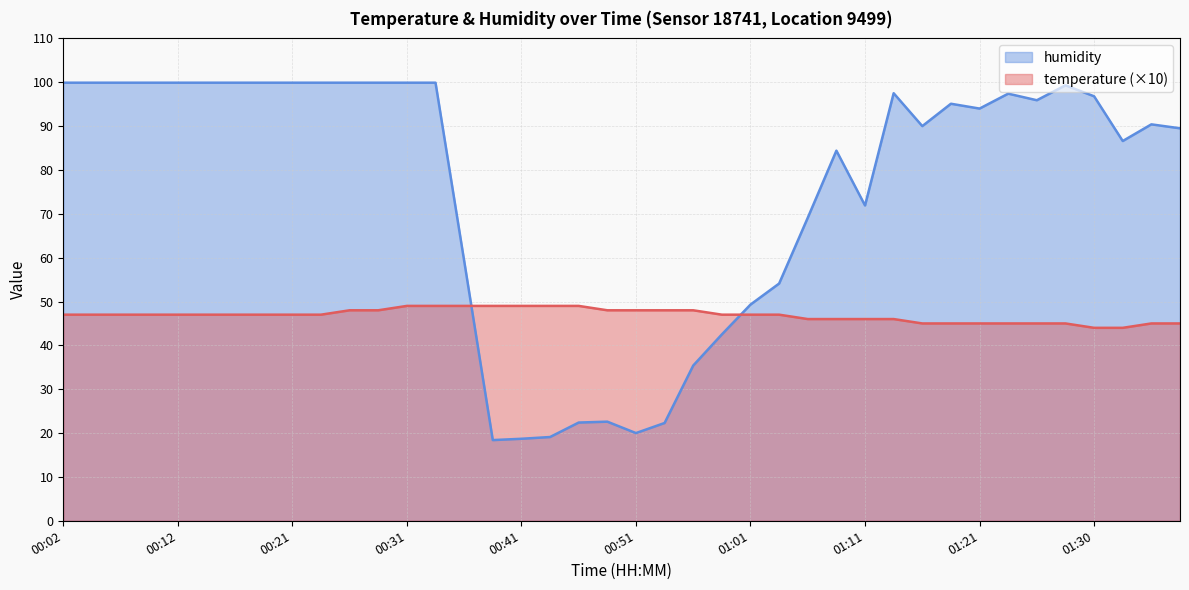

Which series has the largest total across all categories?

humidity